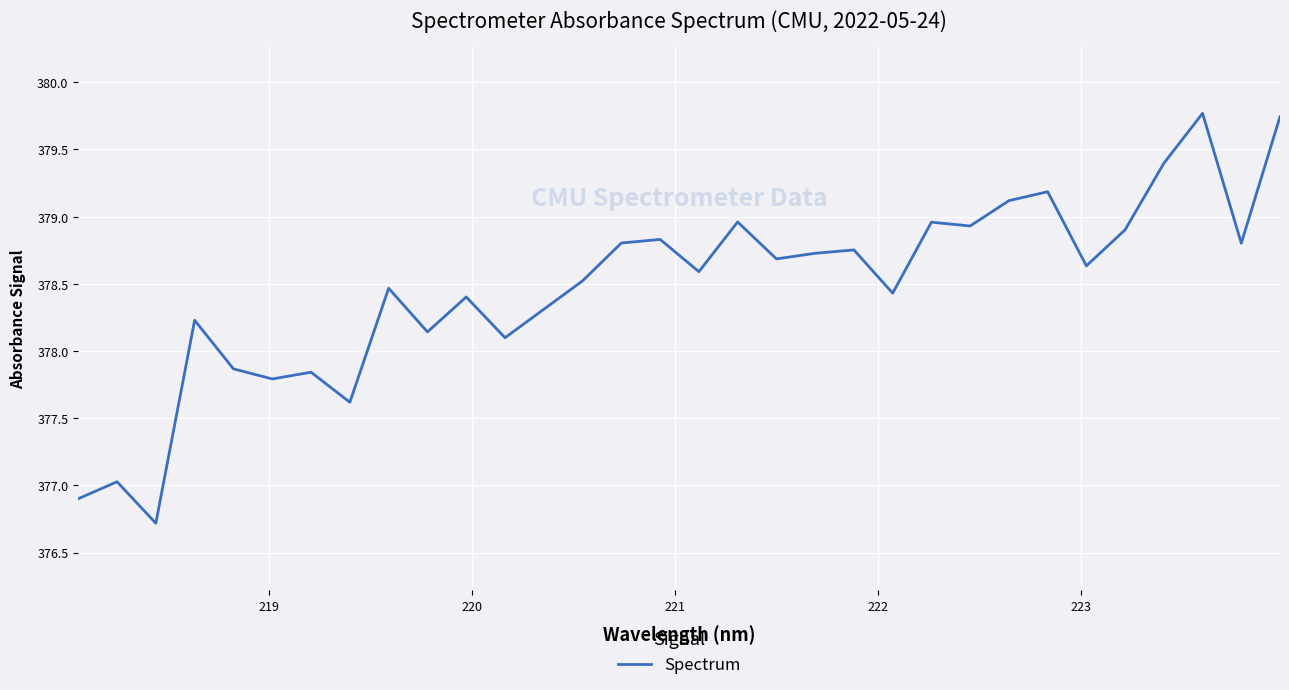

What is the smallest value displayed?

376.7